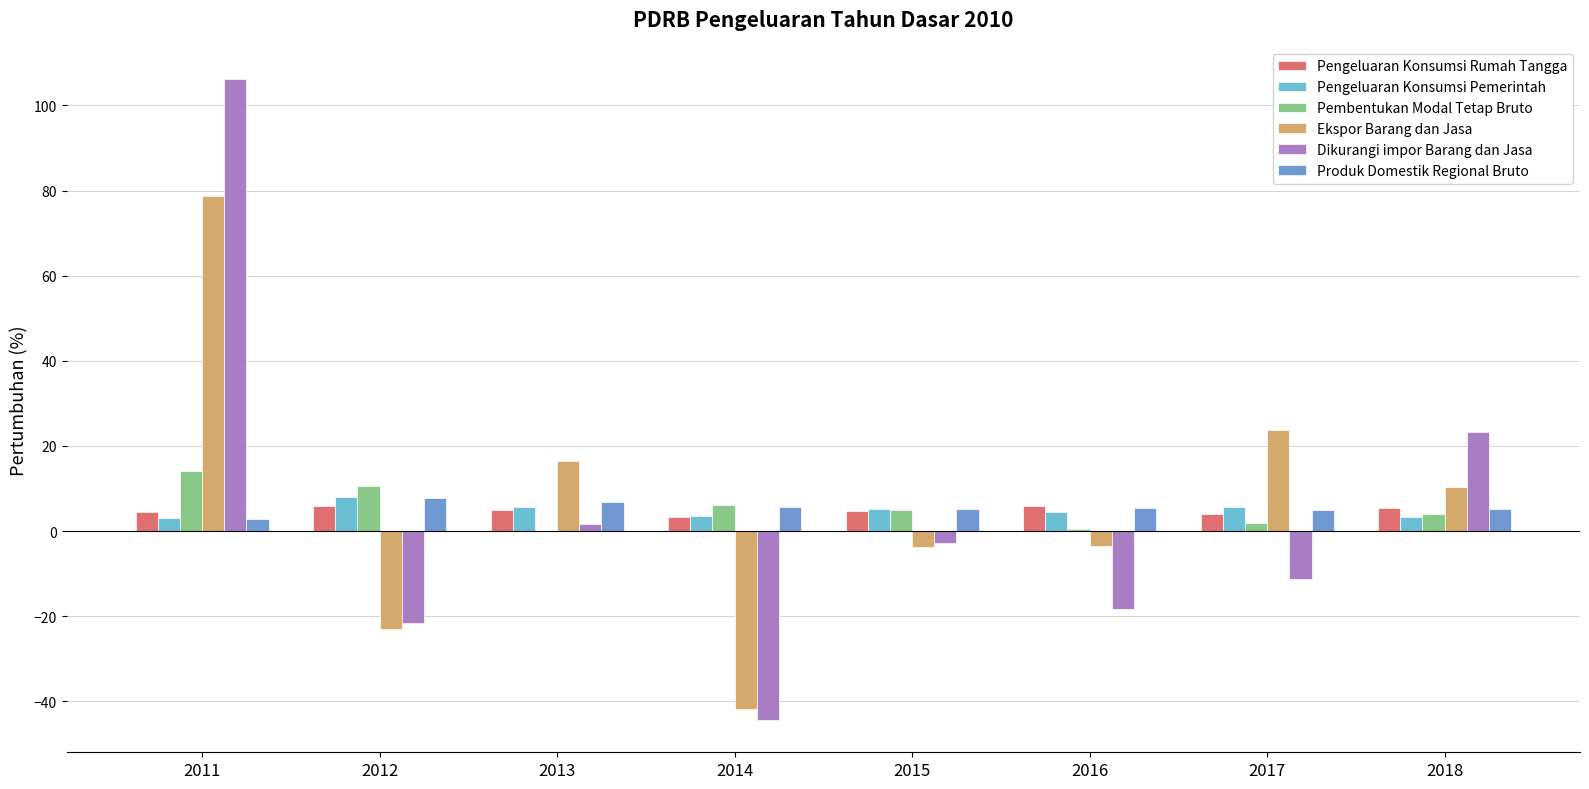

Which series changed the most between 2013 and 2014?

Ekspor Barang dan Jasa